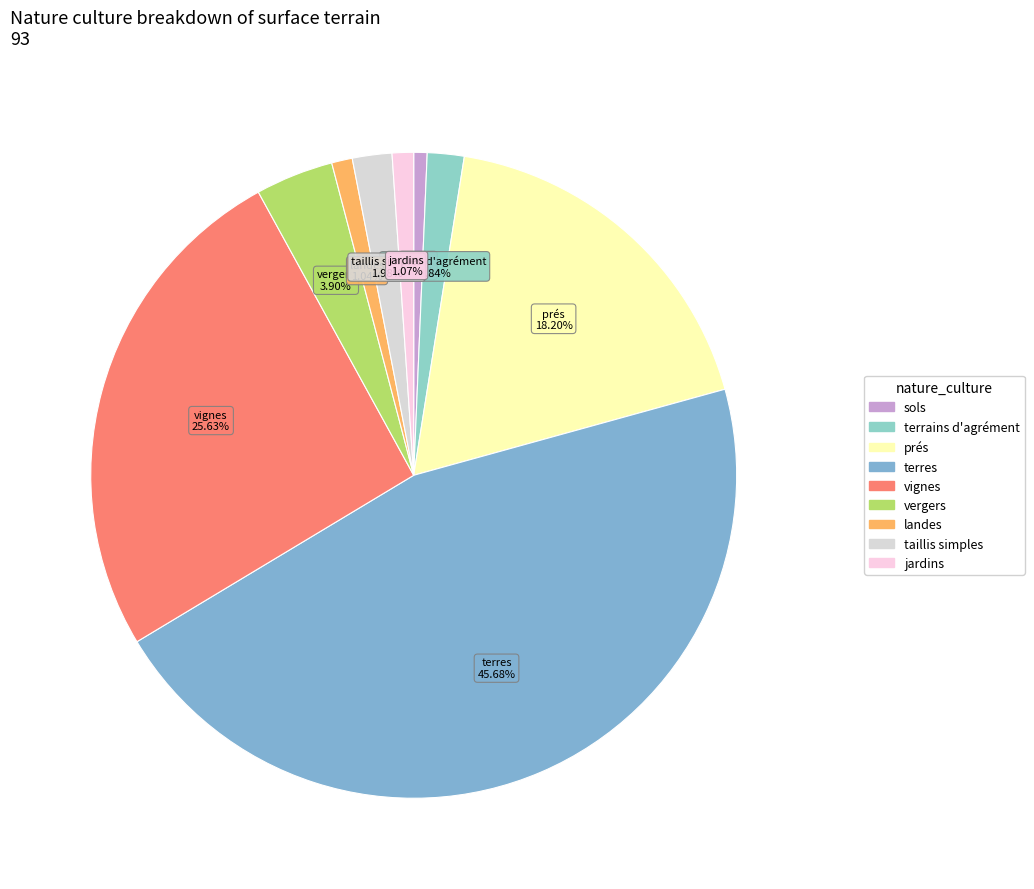

To the nearest percent, what is the combined percentage of landes and vignes?

27%